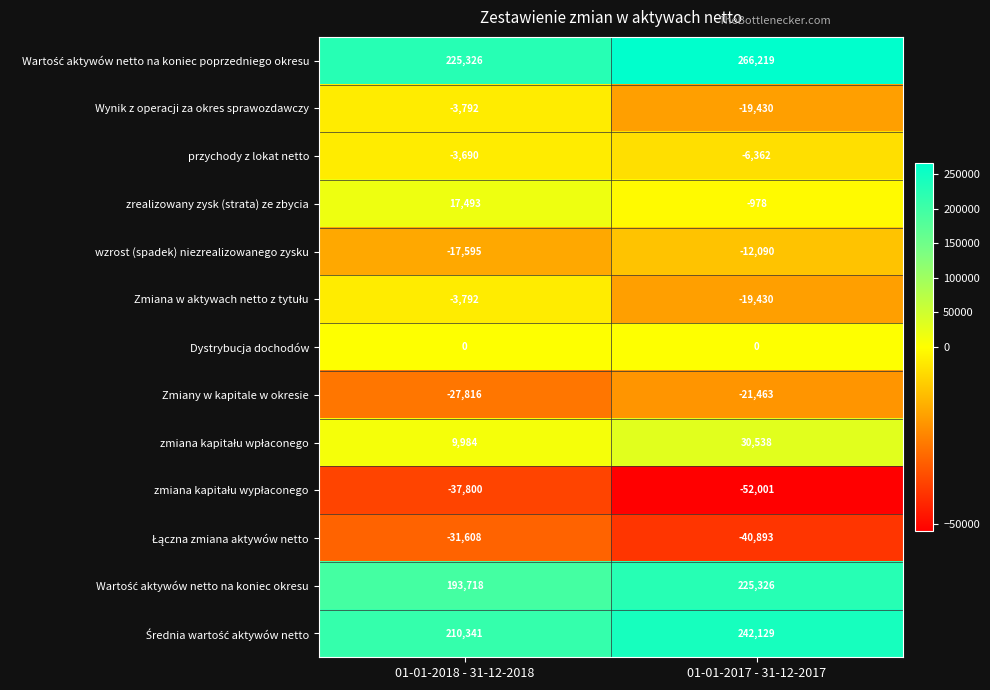

What is the difference between the highest and lowest values at 01-01-2018 - 31-12-2018?

263126